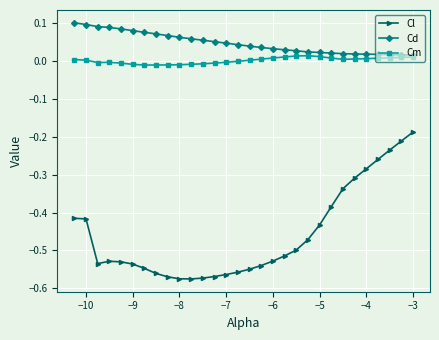

List the series in order of their peak value, highest first.

Cd, Cm, Cl